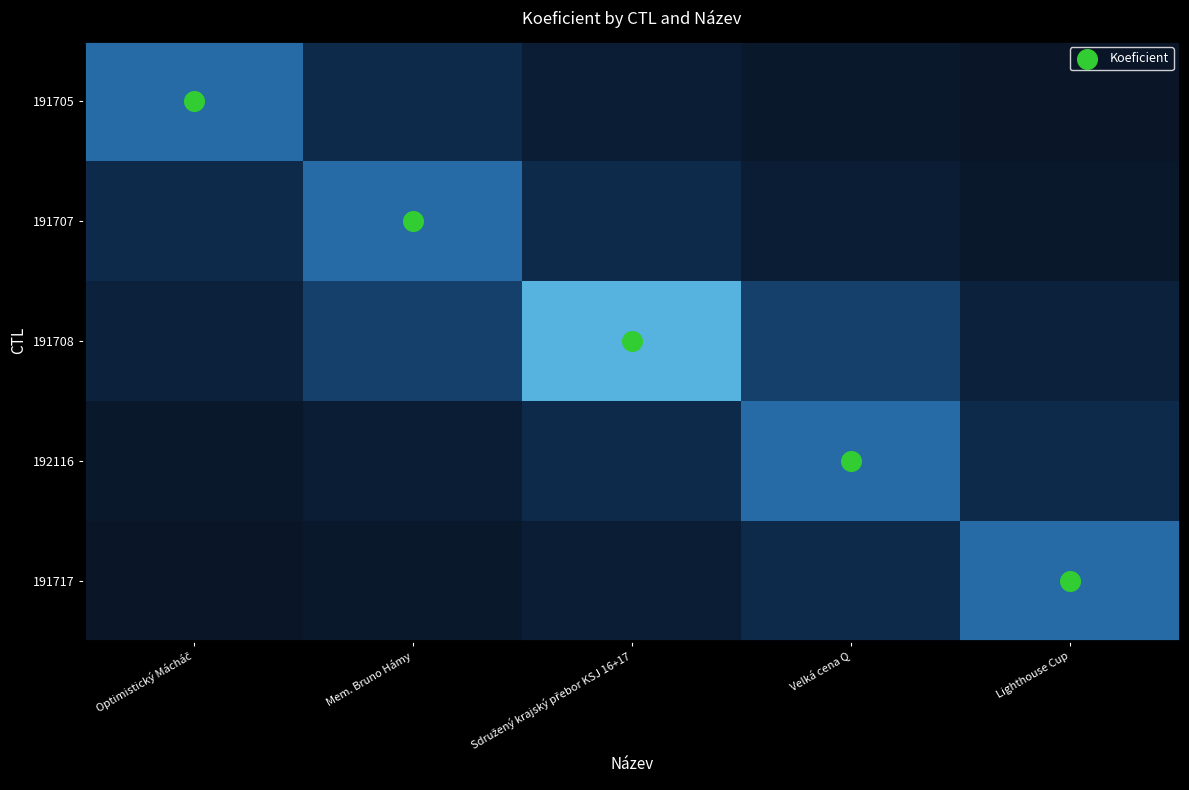

Reading left to right, what are all the values shown in this chart?

191705: Optimistický Mácháč=2.0	Mem. Bruno Hámy=0.9	Sdružený krajský přebor KSJ 16+17=0.4	Velká cena Q=0.2	Lighthouse Cup=0.1
191707: Optimistický Mácháč=0.9	Mem. Bruno Hámy=2.0	Sdružený krajský přebor KSJ 16+17=0.9	Velká cena Q=0.4	Lighthouse Cup=0.2
191708: Optimistický Mácháč=0.6	Mem. Bruno Hámy=1.3	Sdružený krajský přebor KSJ 16+17=3.0	Velká cena Q=1.3	Lighthouse Cup=0.6
192116: Optimistický Mácháč=0.2	Mem. Bruno Hámy=0.4	Sdružený krajský přebor KSJ 16+17=0.9	Velká cena Q=2.0	Lighthouse Cup=0.9
191717: Optimistický Mácháč=0.1	Mem. Bruno Hámy=0.2	Sdružený krajský přebor KSJ 16+17=0.4	Velká cena Q=0.9	Lighthouse Cup=2.0